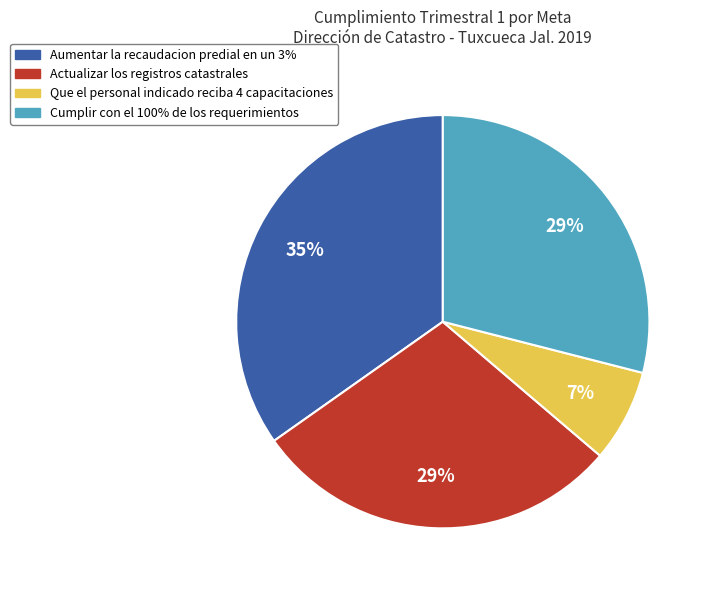

To the nearest percent, what portion does Cumplir con el 100% de los requerimientos represent?

29%